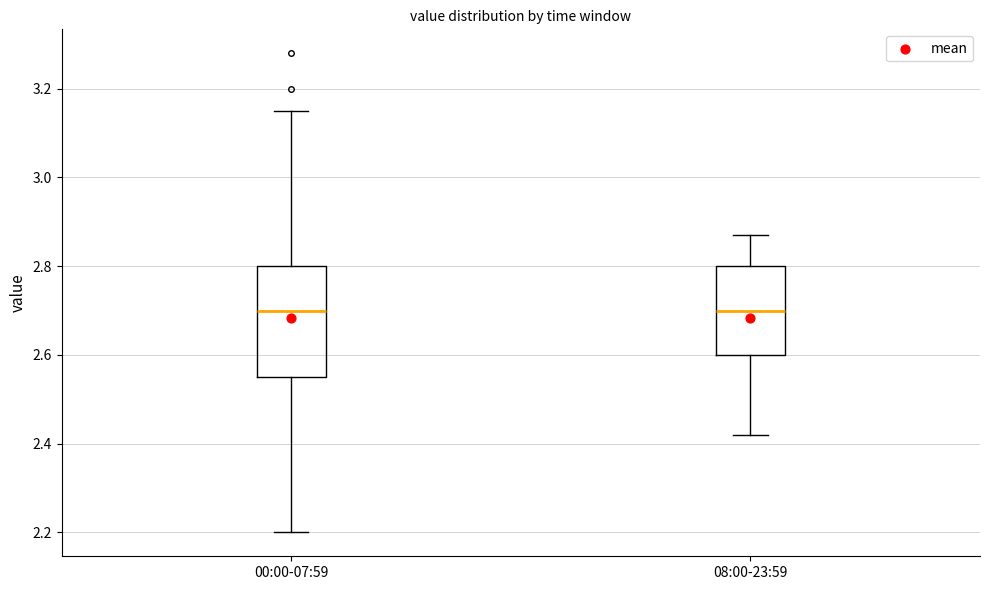

Which box is the tallest, from its lower edge to its upper edge?

00:00-07:59